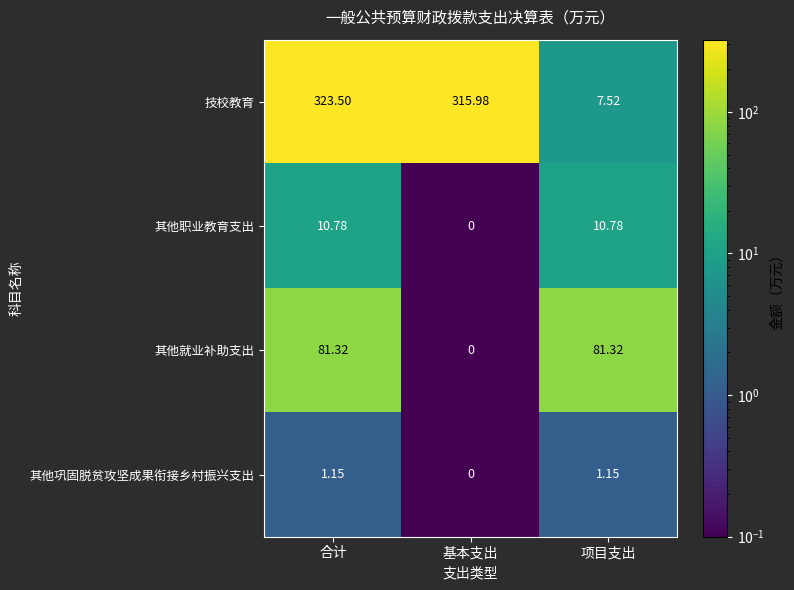

Count the number of categories in the chart.

3